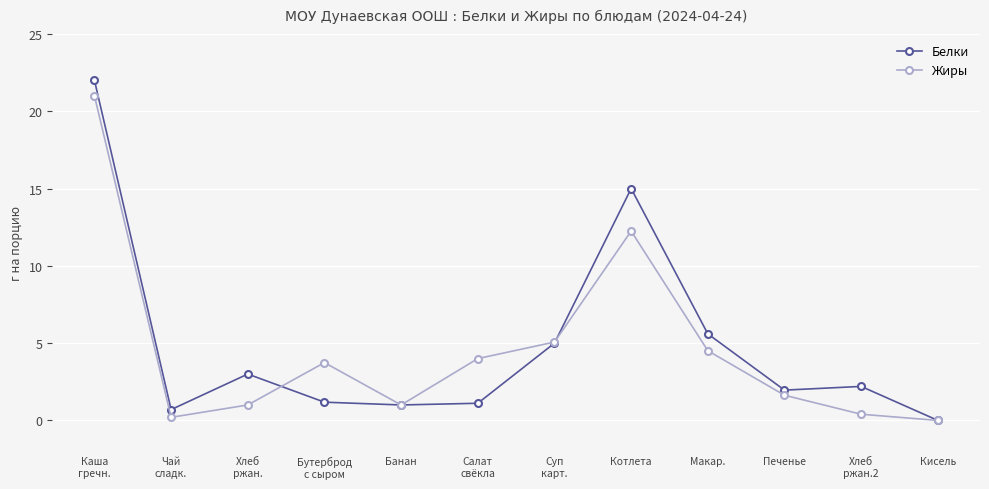

What is the maximum value for Белки?

22.0